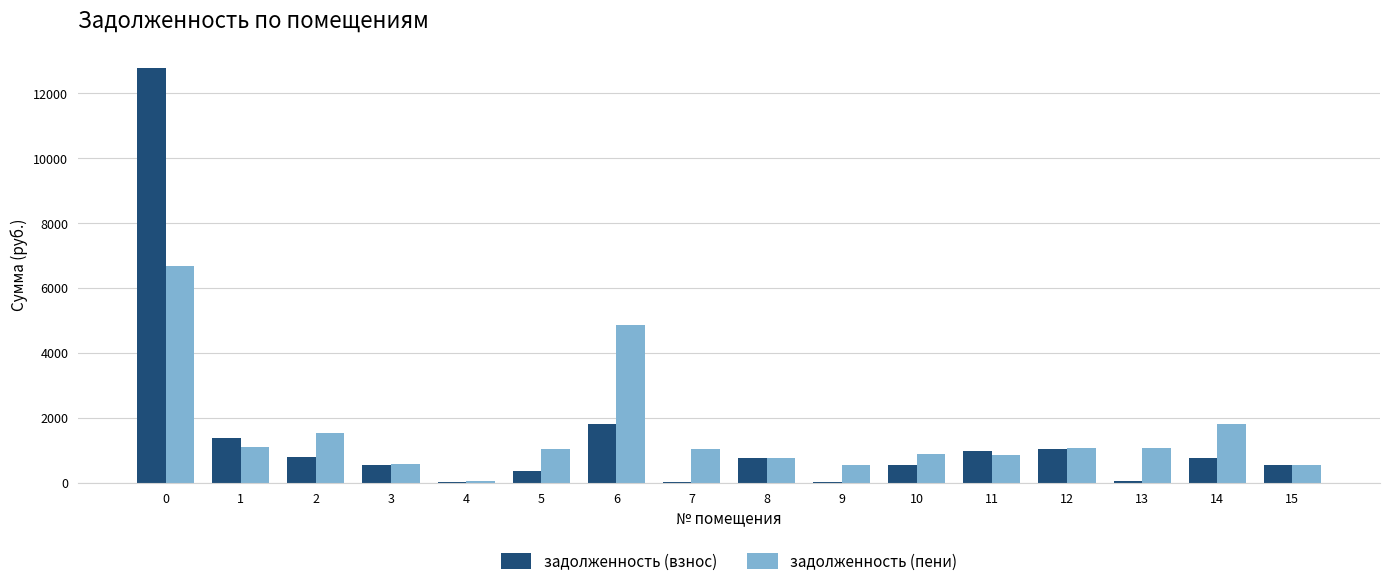

Is the value of задолженность (пени) at 14 greater than the value of задолженность (взнос) at 0?

No